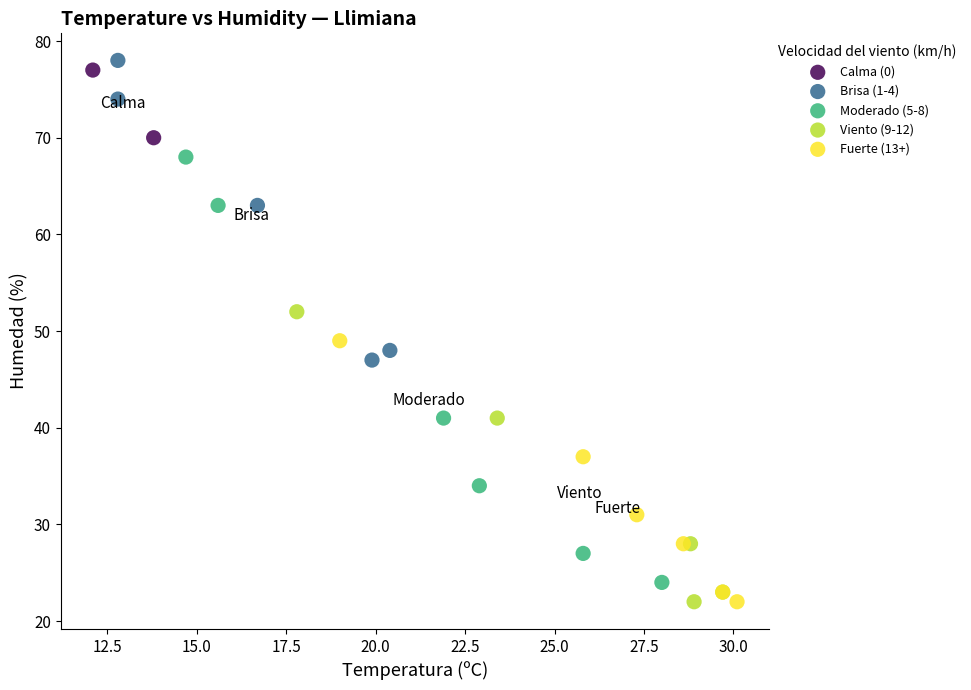

Which series reaches the maximum Y coordinate?

Brisa (1-4)